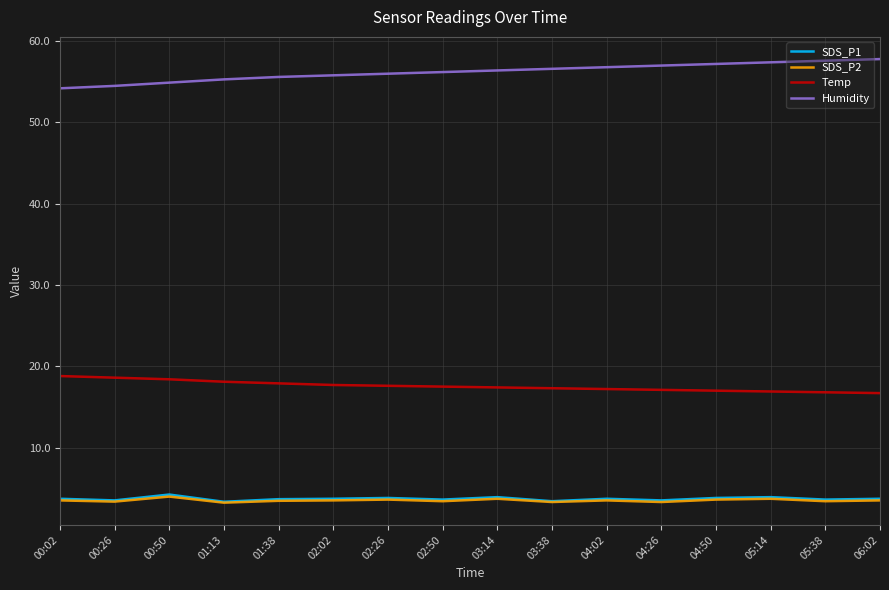

The value of Temp at 00:50 is 31.4. True or false?

False